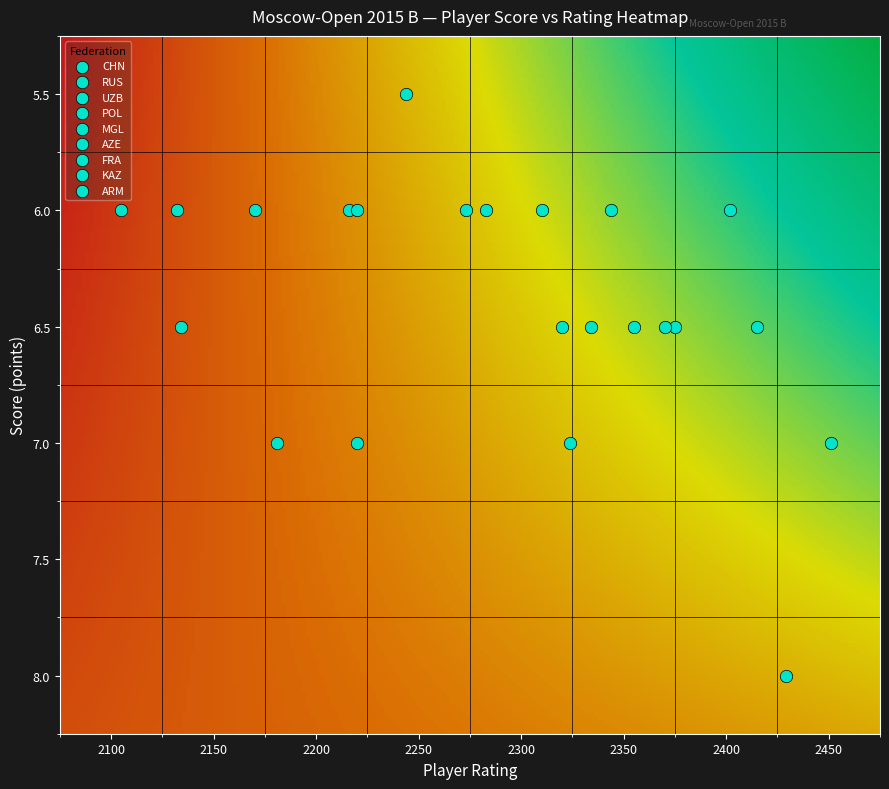

At how many categories does at least one series exceed 7?

1